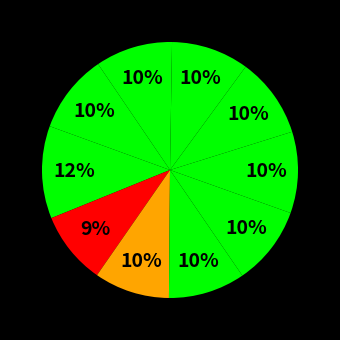

How many segments does this pie chart have?

10